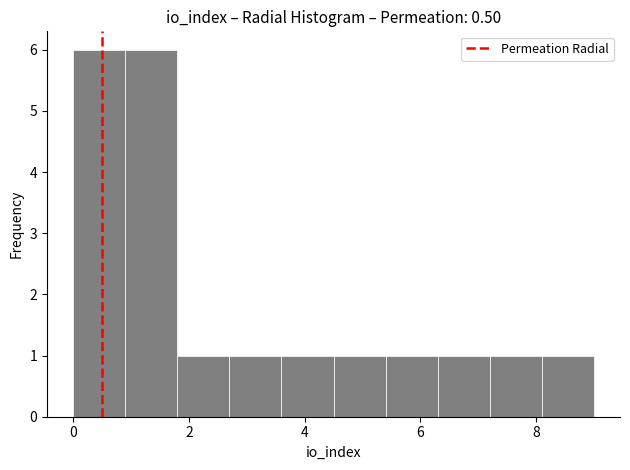

How tall is the bar that spans 8.1 to 9.0 on the x-axis? Neither the bar edges nor the heights are printed on the chart, so give them approximately, as read against the axes.

1